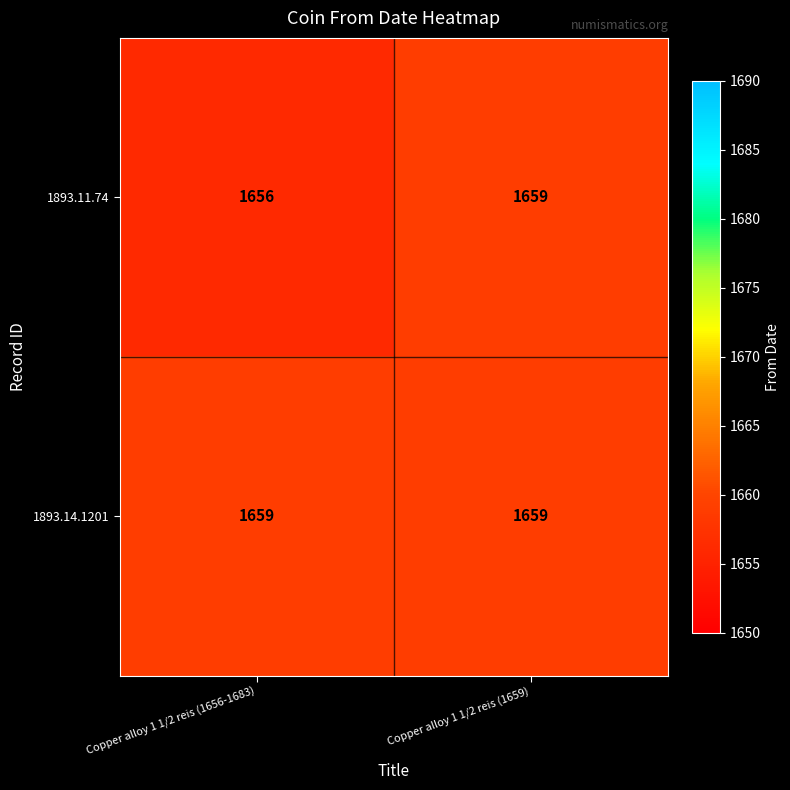

Reading right to left, extract all data points from this chart.

1893.11.74: 1659	1656
1893.14.1201: 1659	1659